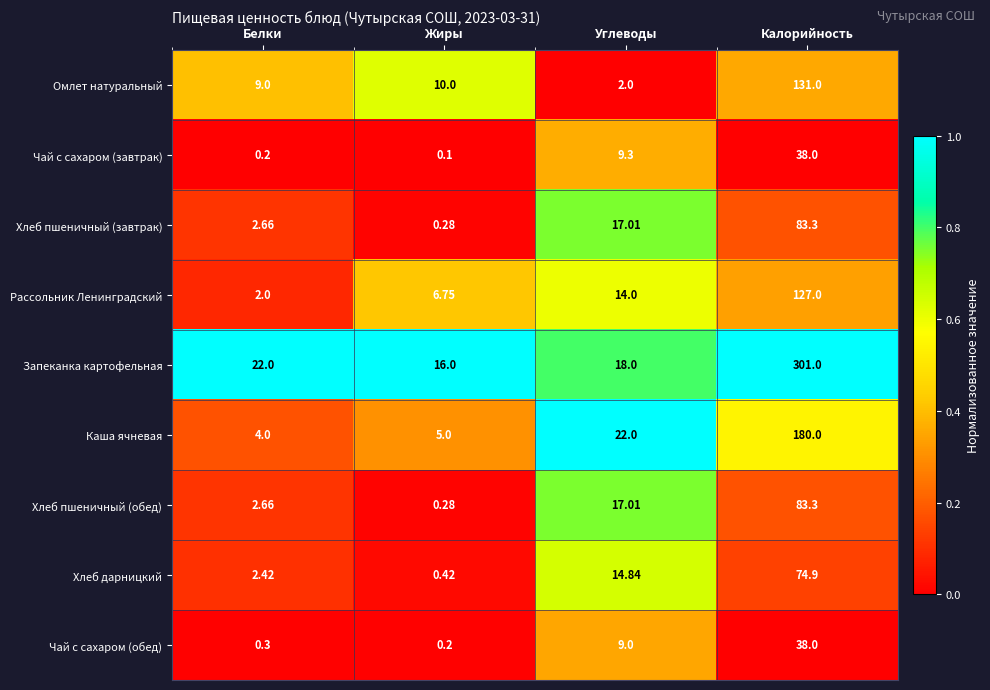

List the labels in order of Каша ячневая value, largest first.

Калорийность, Углеводы, Жиры, Белки